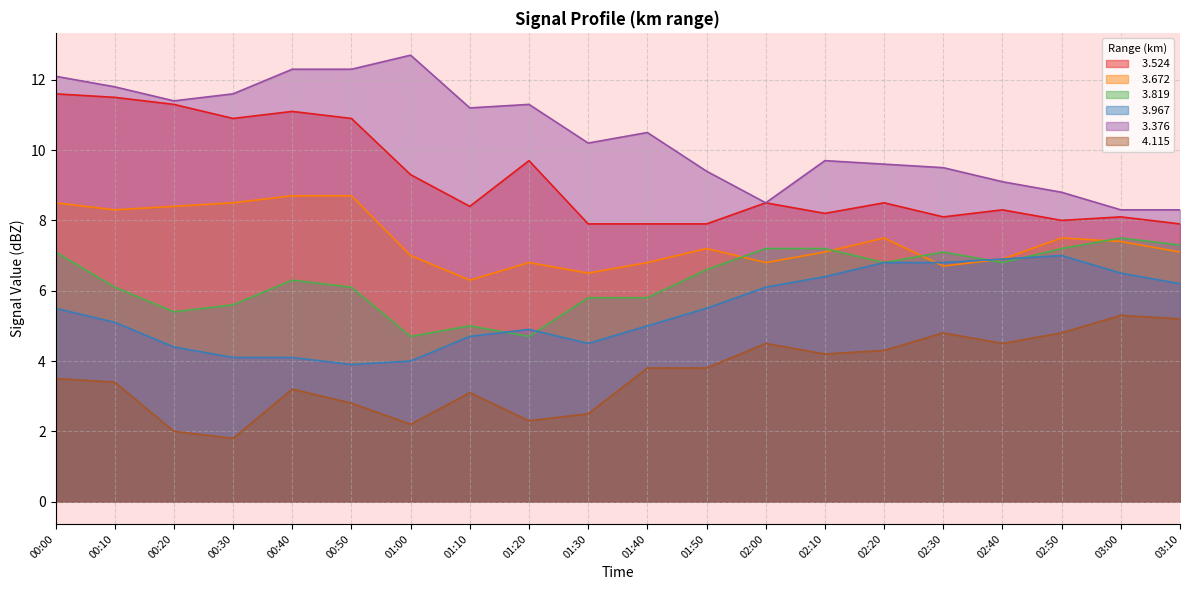

What is the smallest value displayed?

1.8